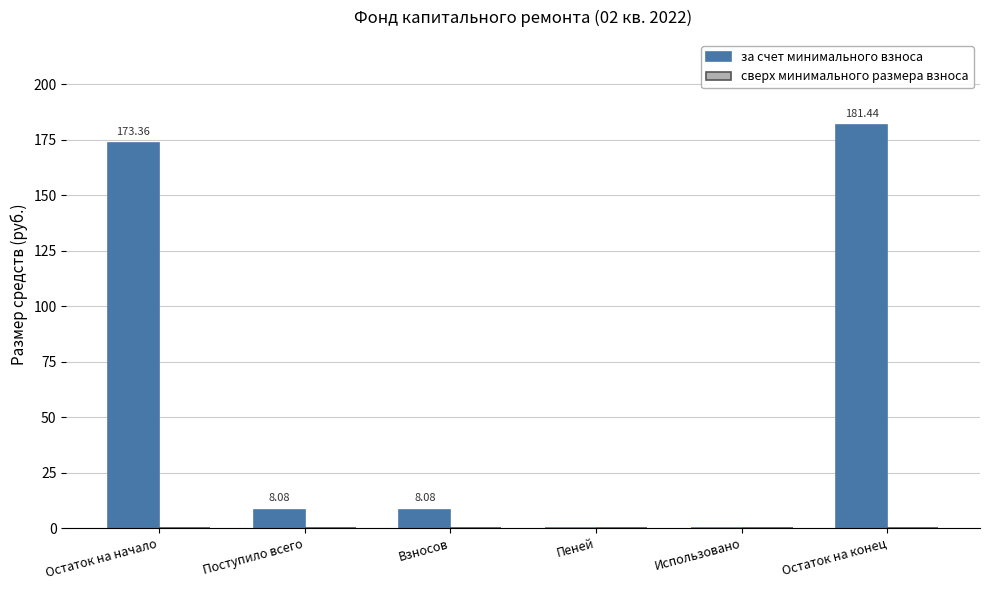

Where does the data first go above 8?

Остаток на начало